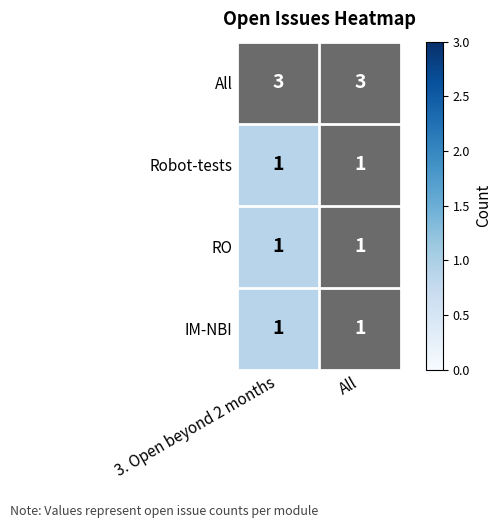

What is the greatest value displayed?

3